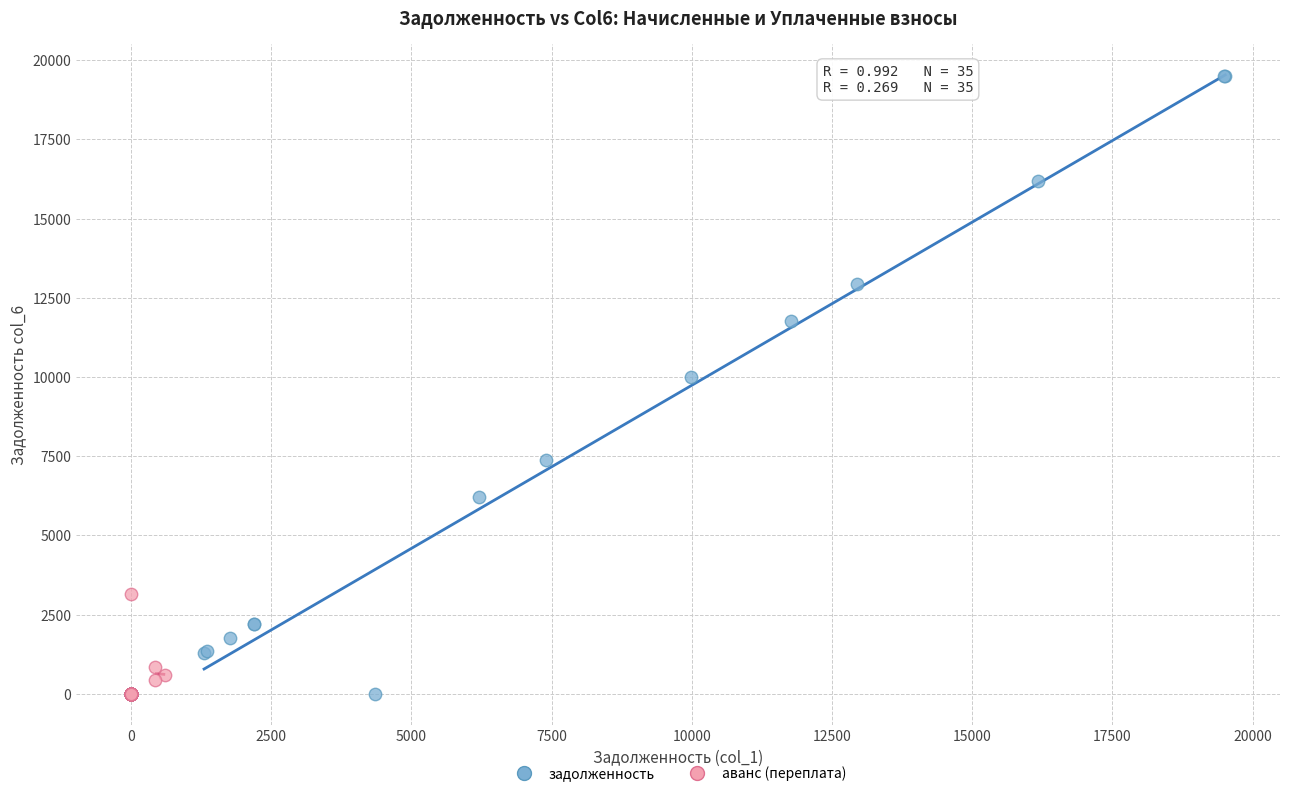

Which series has the widest spread of Y values?

задолженность